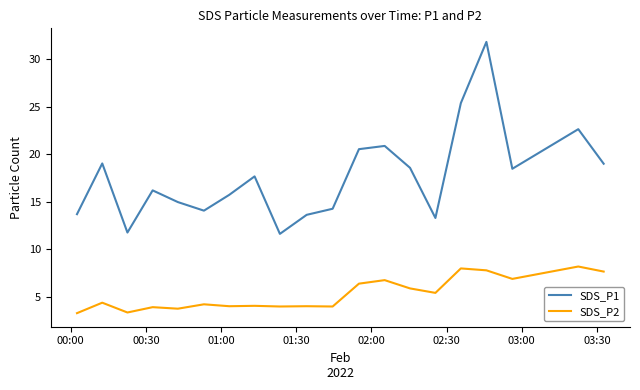

How many lines are shown in the chart?

2